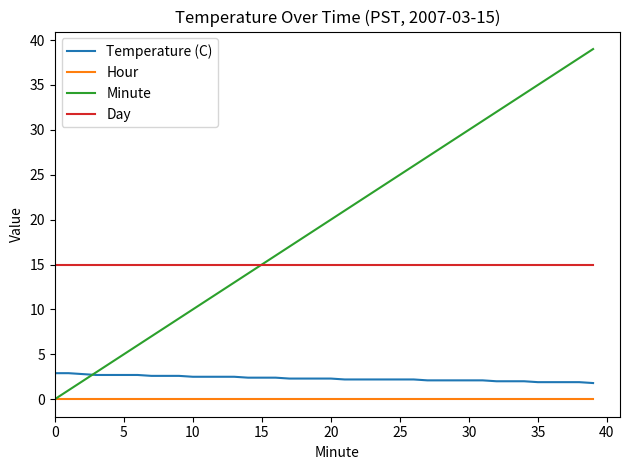

What is the greatest value displayed?

39.0